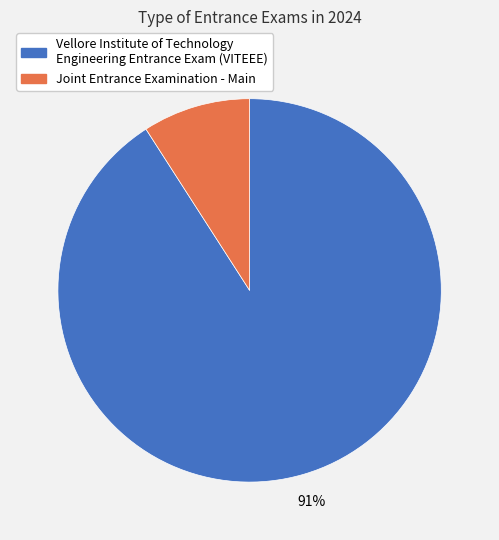

How many segments does this pie chart have?

2